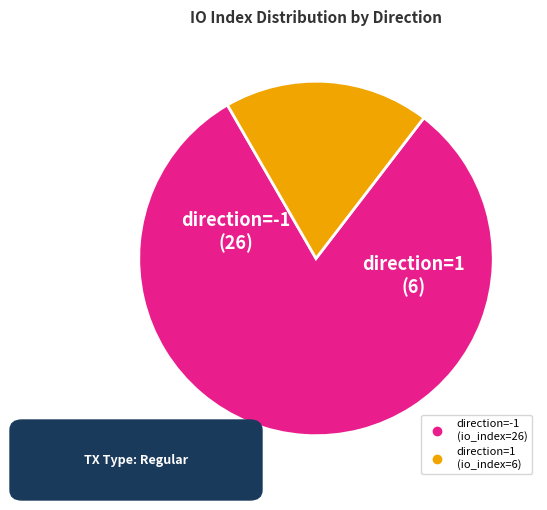

Is it true that direction=-1 (io_index=26) is 75% of the pie?

False